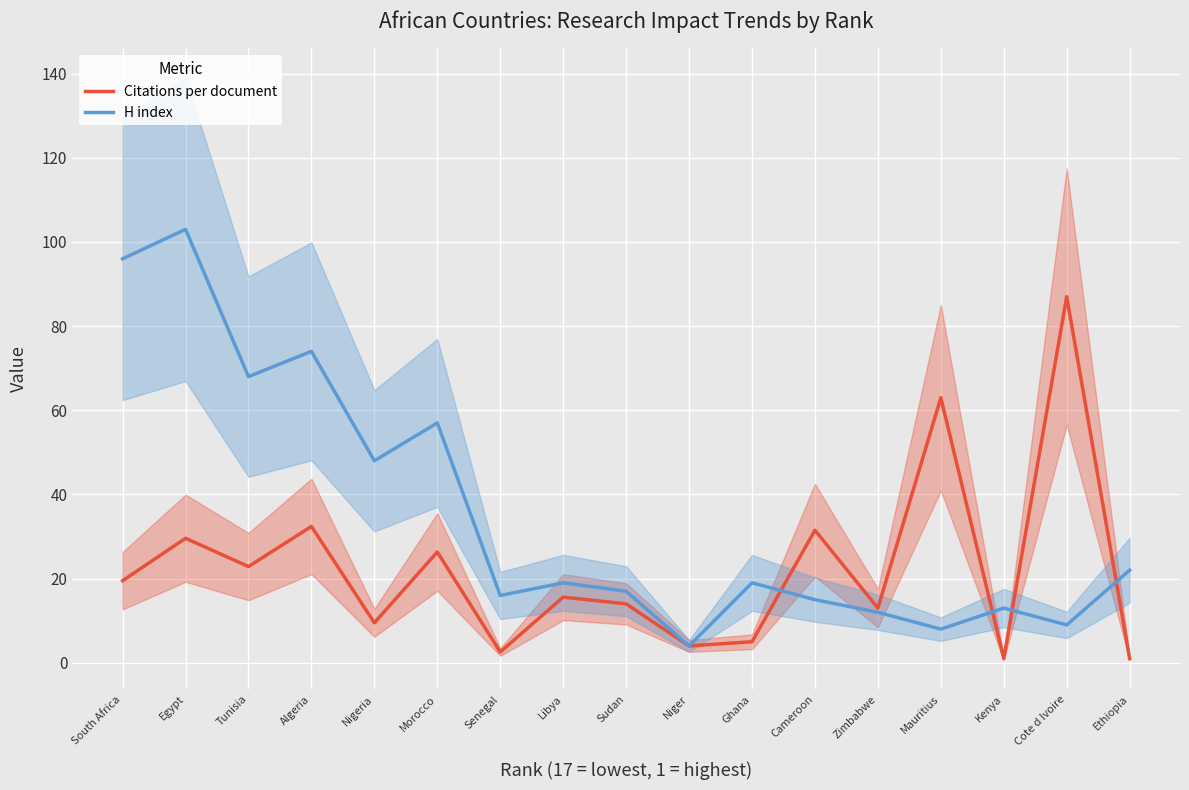

The value of H index at Niger is 4.0. True or false?

True